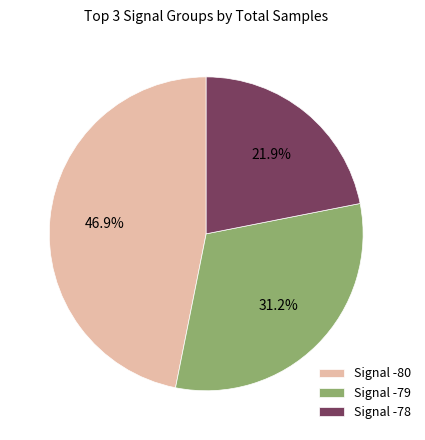

How many segments does this pie chart have?

3